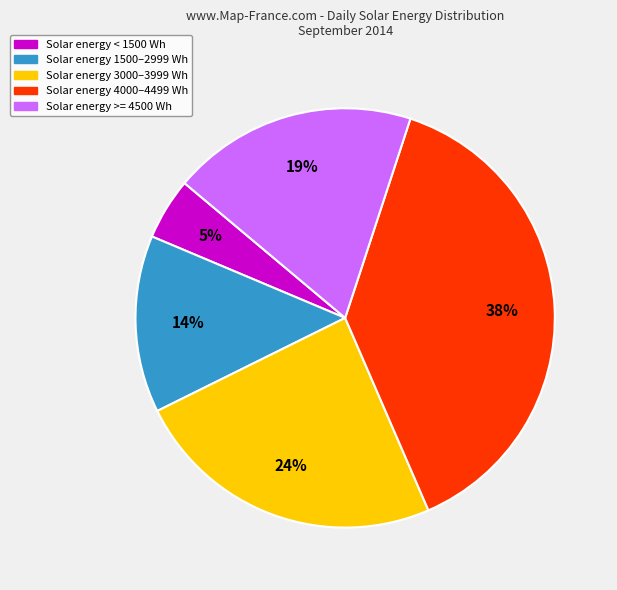

Does any single category account for the majority?

No